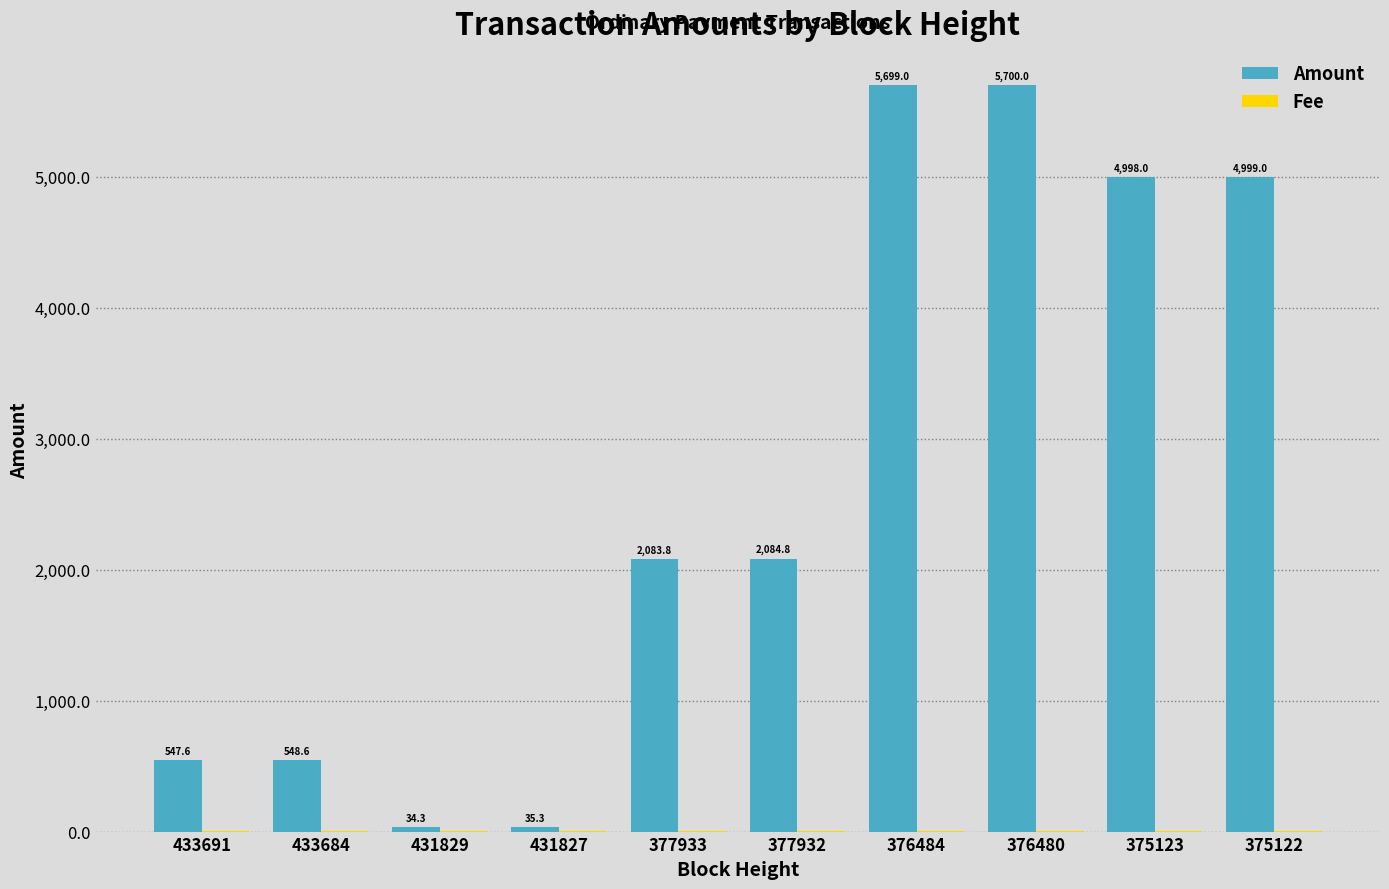

Which series has the largest total across all categories?

Amount